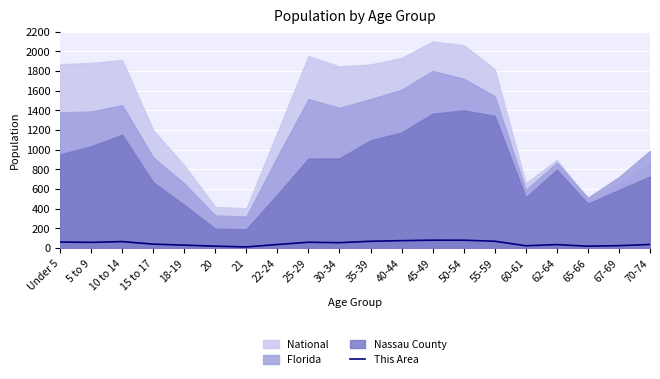

Is it true that the value at 30-34 is 54.3?

True